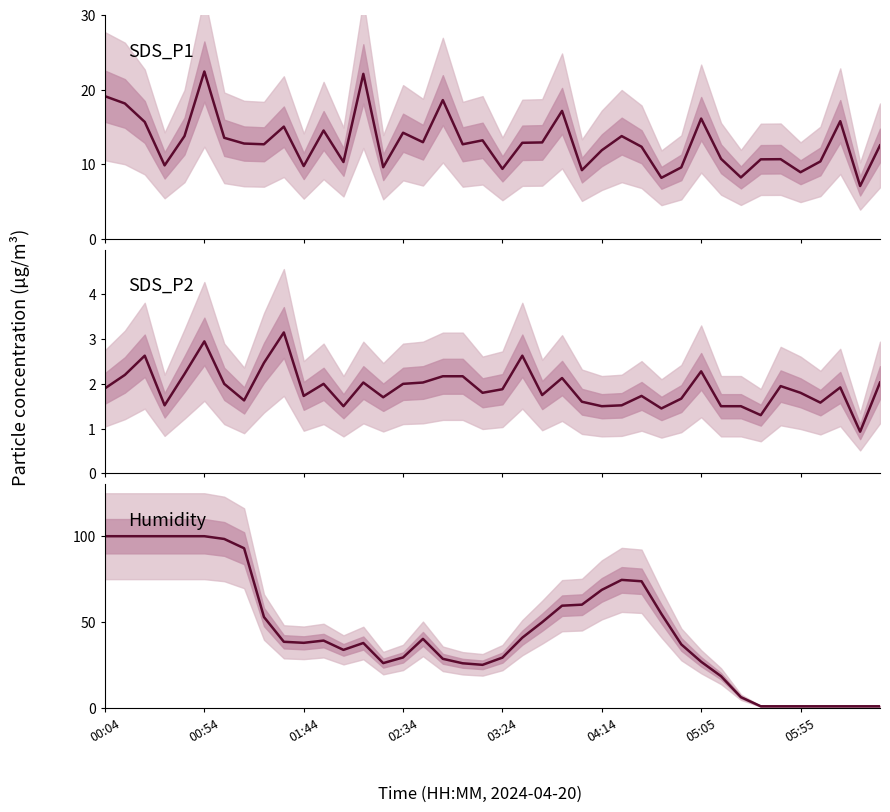

True or false: SDS_P2 and SDS_P1 intersect in this chart.

False